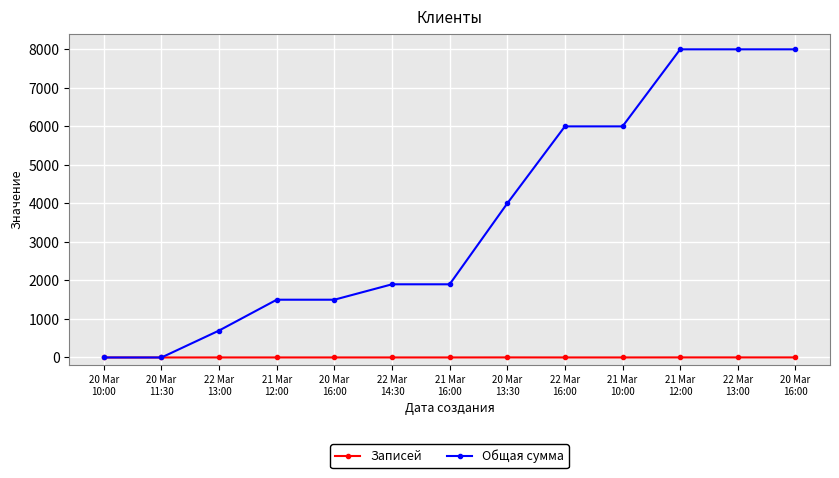

True or false: Записей has a value of 0 at 21 Mar
12:00.

False